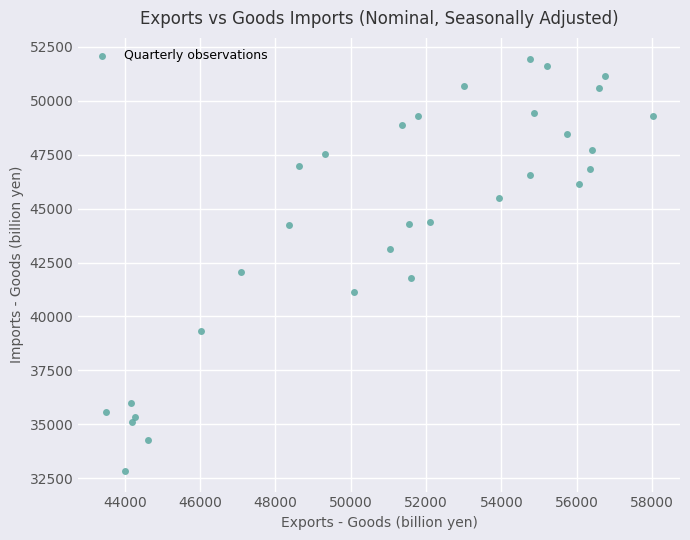

What Y value in the scatter plot is closest to 42397?

42051.9